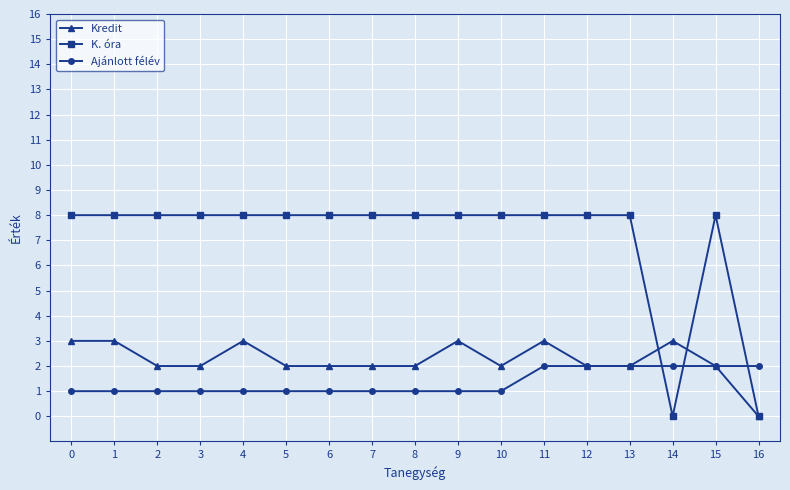

What is the spread (max minus min) of values at 13?

6